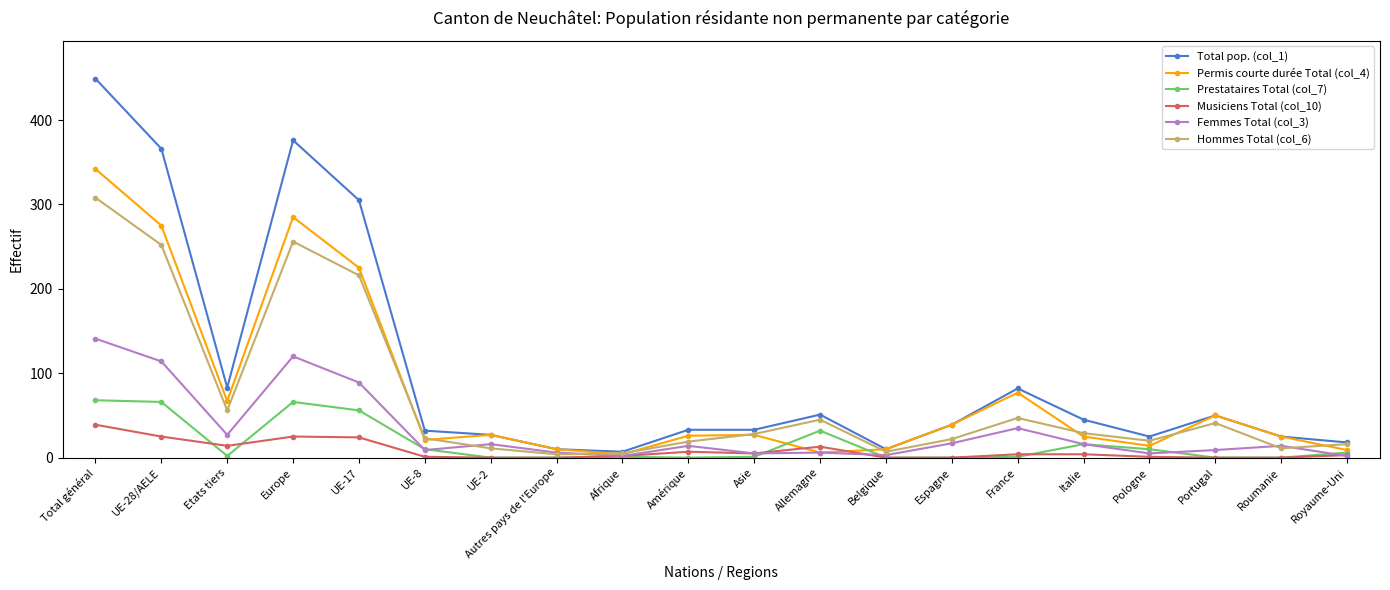

What is the approximate value of Musiciens Total (col_10) at Allemagne?

13